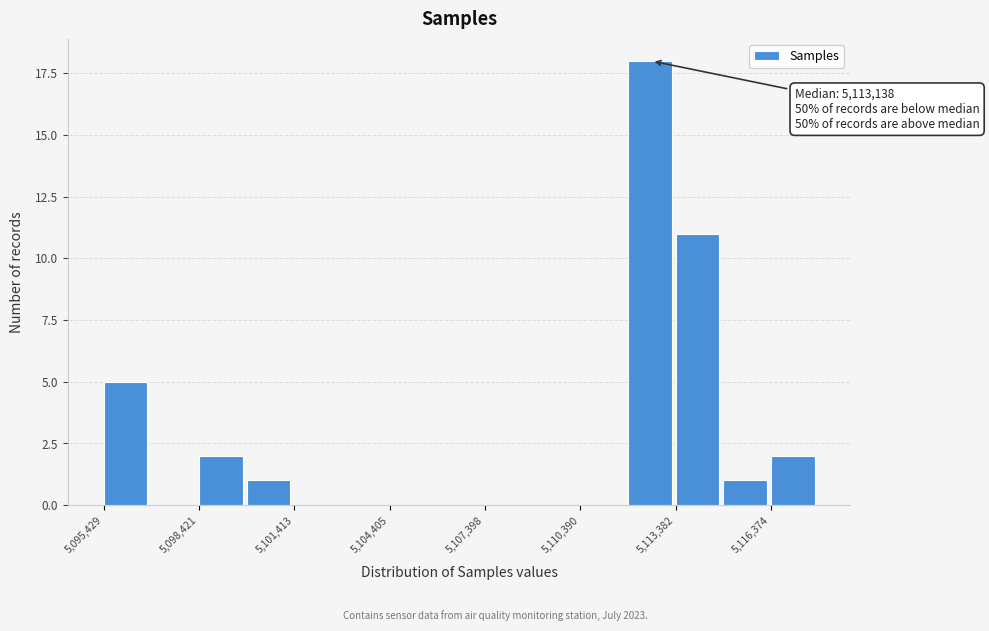

Around what value on the x-axis is the tallest bar? Give the approximate position of its centre, as read against the axis.

5112500